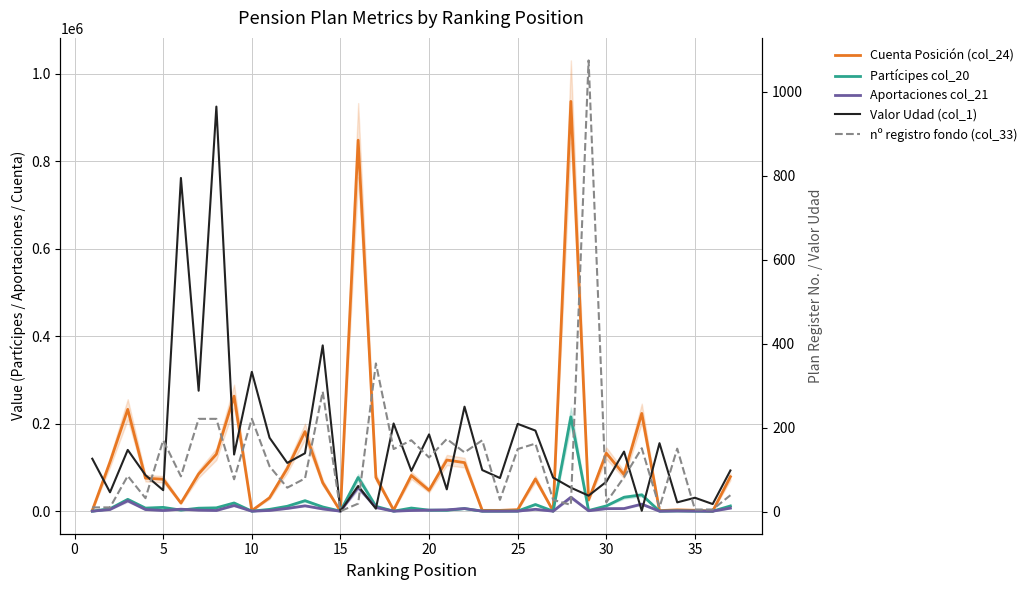

The value of nº registro fondo (col_33) at 15 is 2. True or false?

False